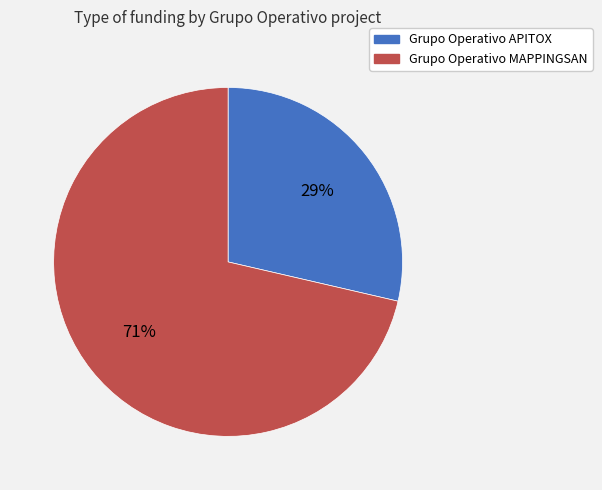

Is there a majority slice in this chart?

Yes